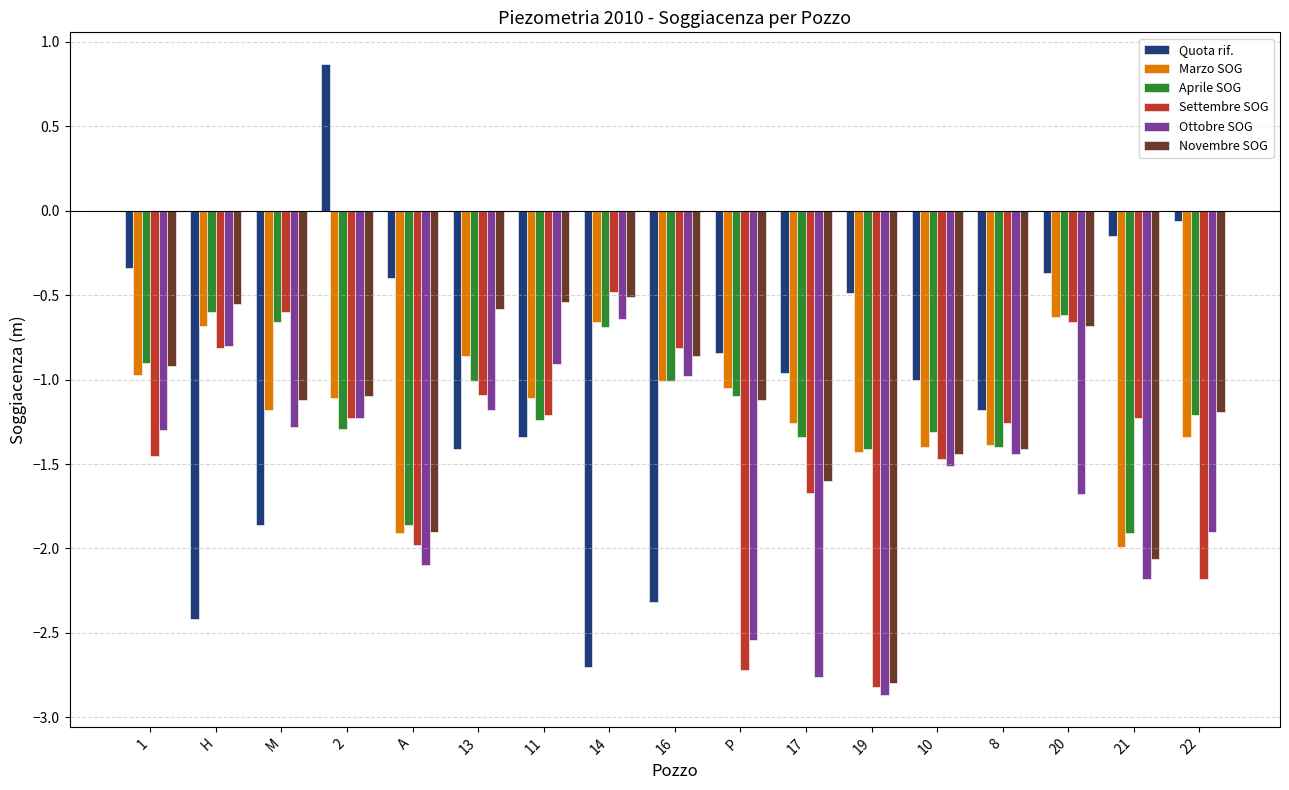

Is it true that Ottobre SOG equals -2.1 at A?

True